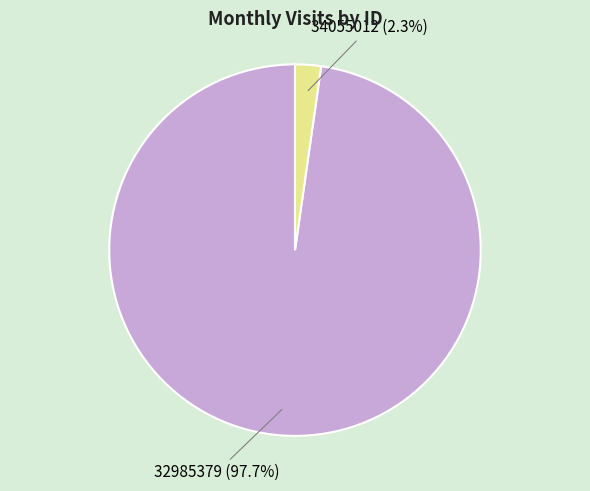

To the nearest percent, what is the average slice percentage?

50%